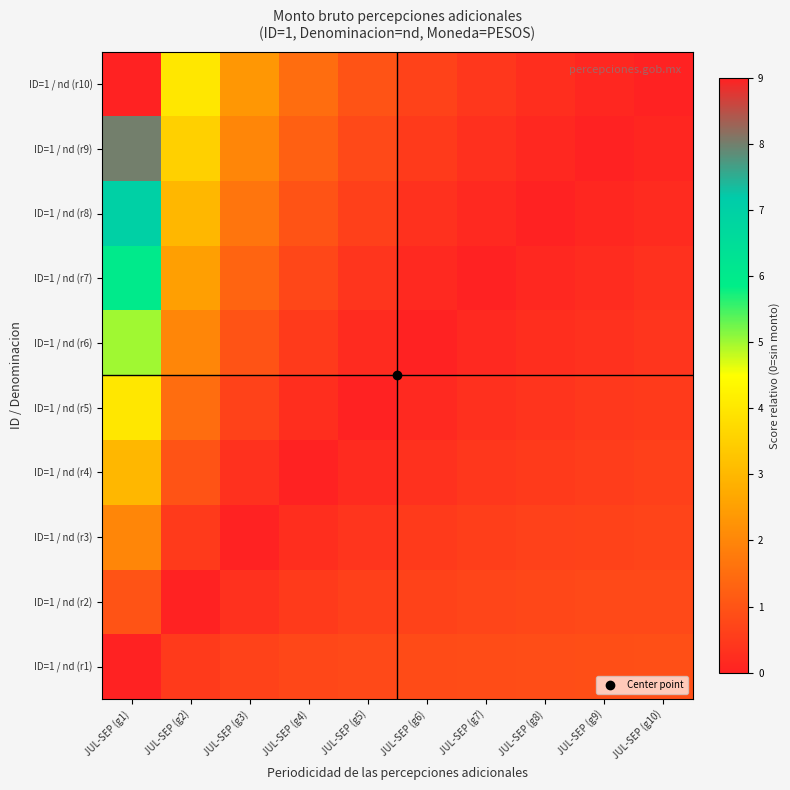

What is the difference between the highest and lowest values at JUL-SEP (g8)?

0.9